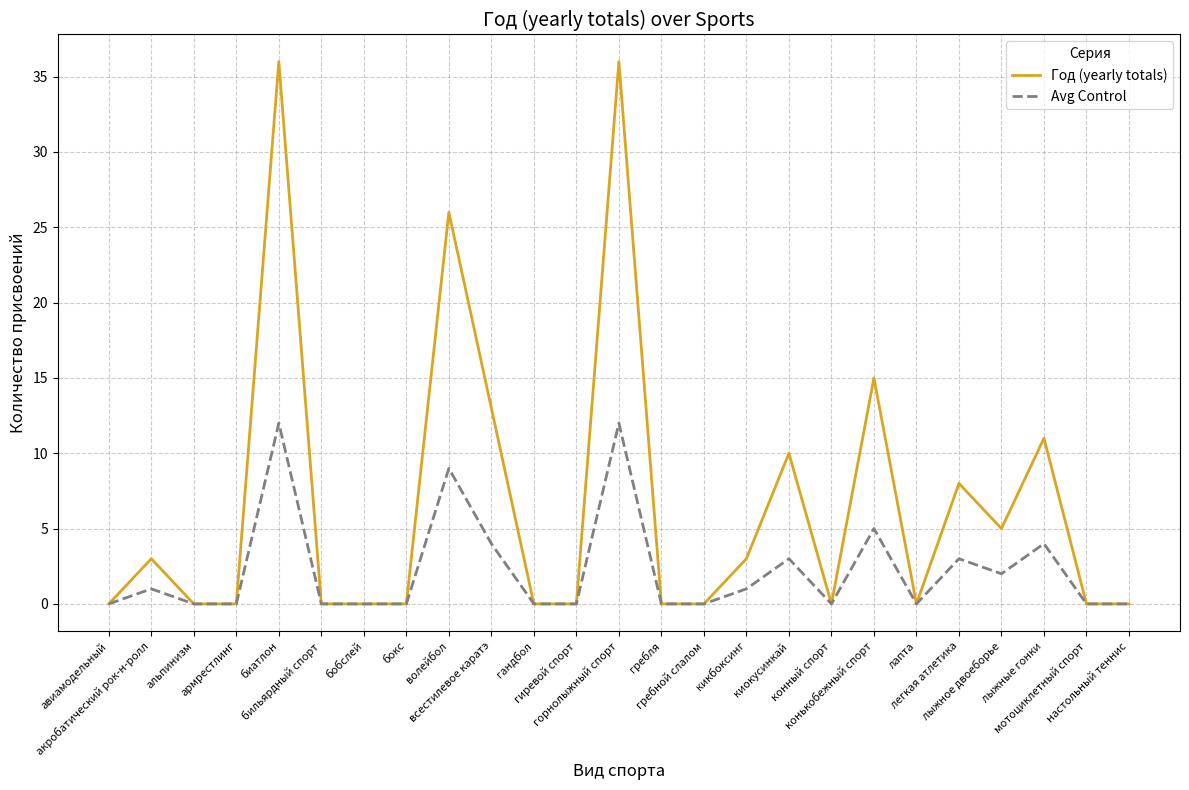

Is it true that Год (yearly totals) equals 0 at бобслей?

True